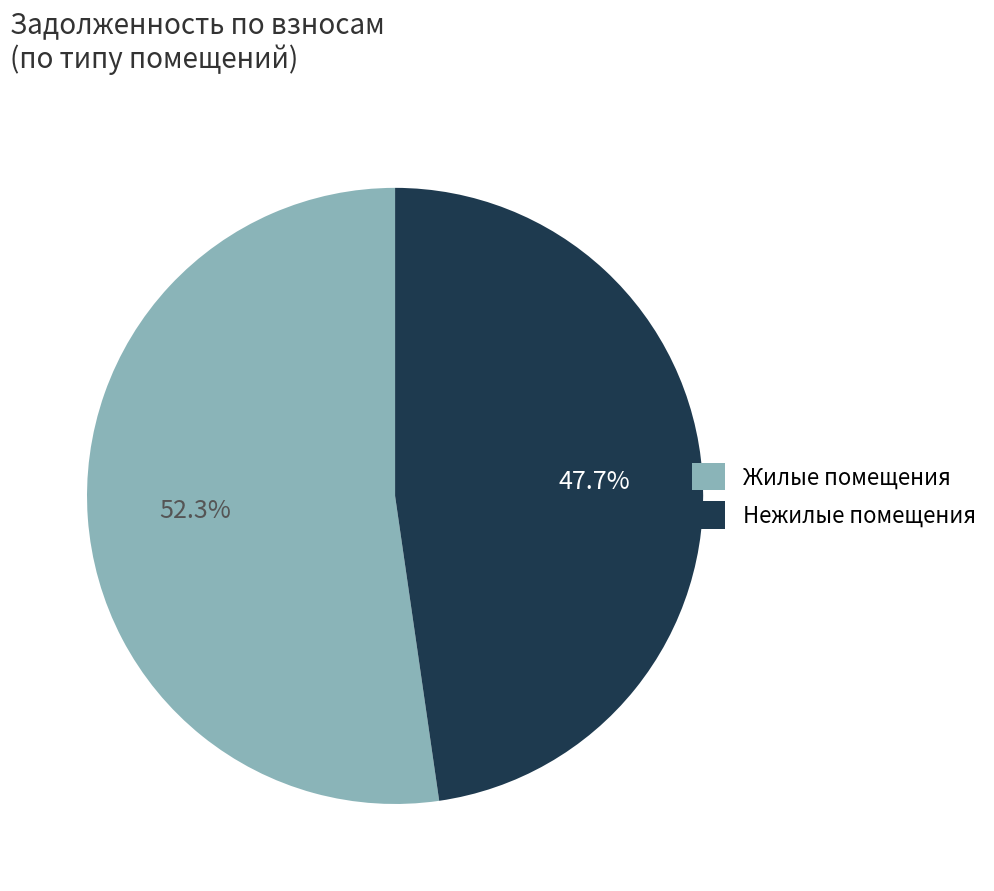

Rank the categories by value from lowest to highest.

Нежилые помещения, Жилые помещения